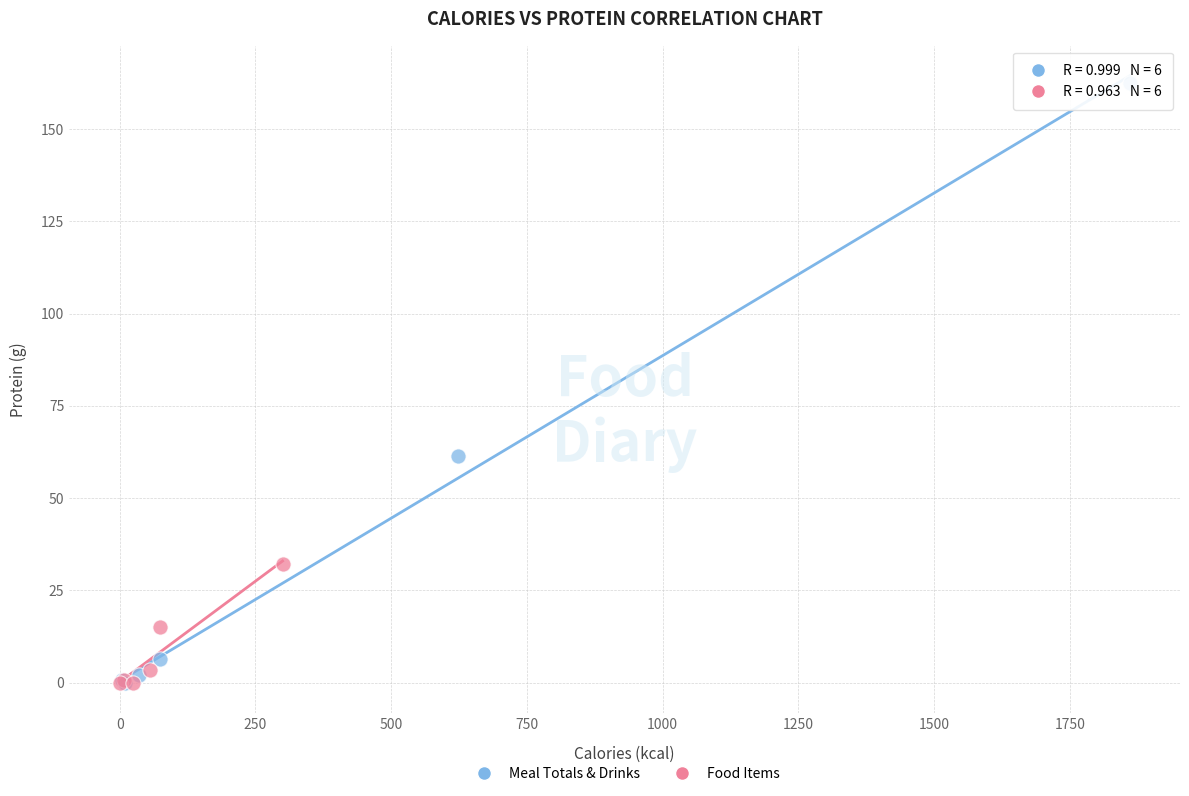

Which series reaches the maximum Y coordinate?

Meal Totals & Drinks